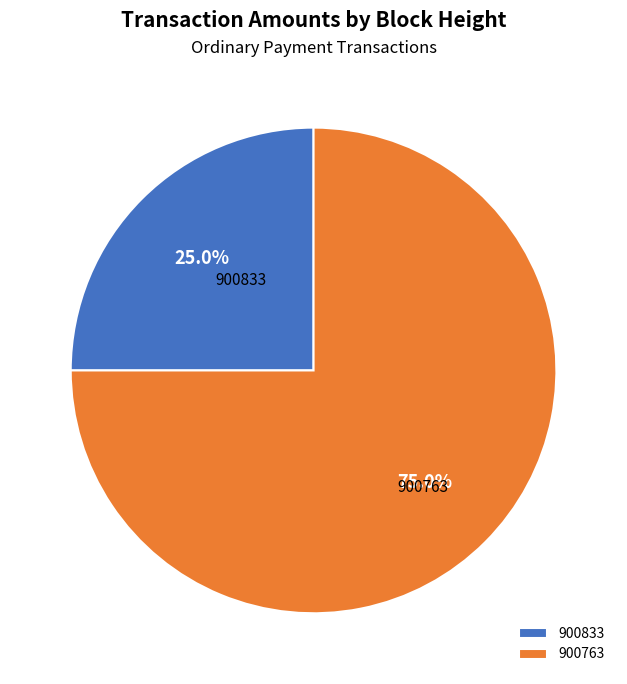

Which category accounts for the majority?

900763